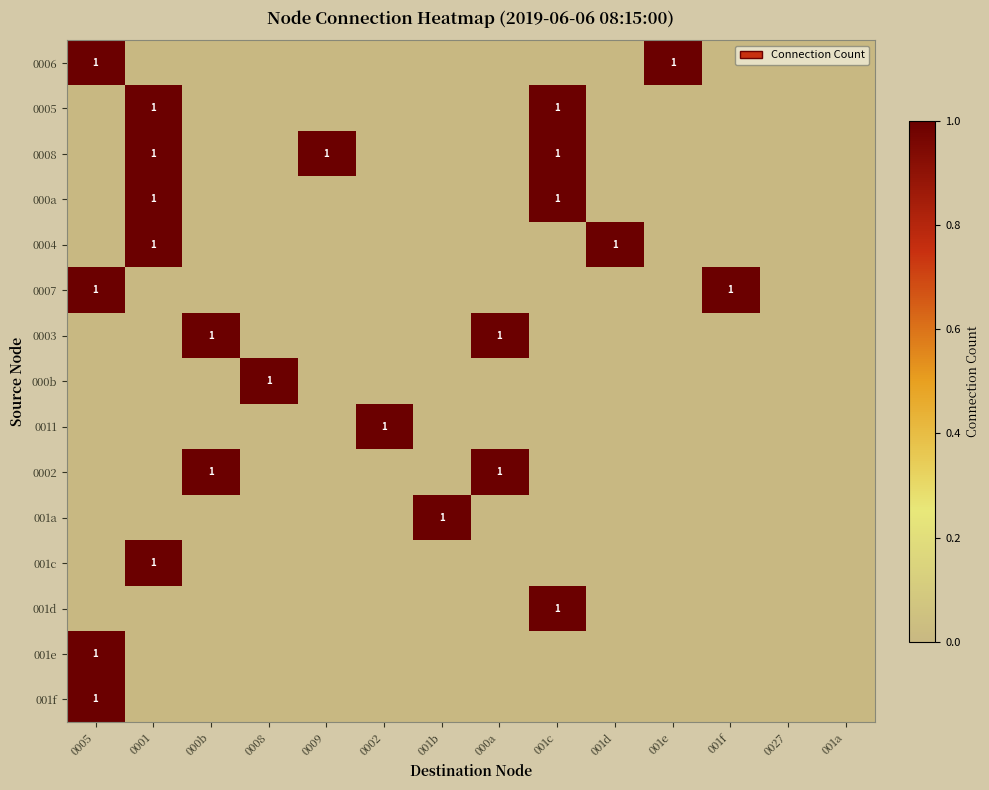

The 000b series shows 0 at 001e. True or false?

True